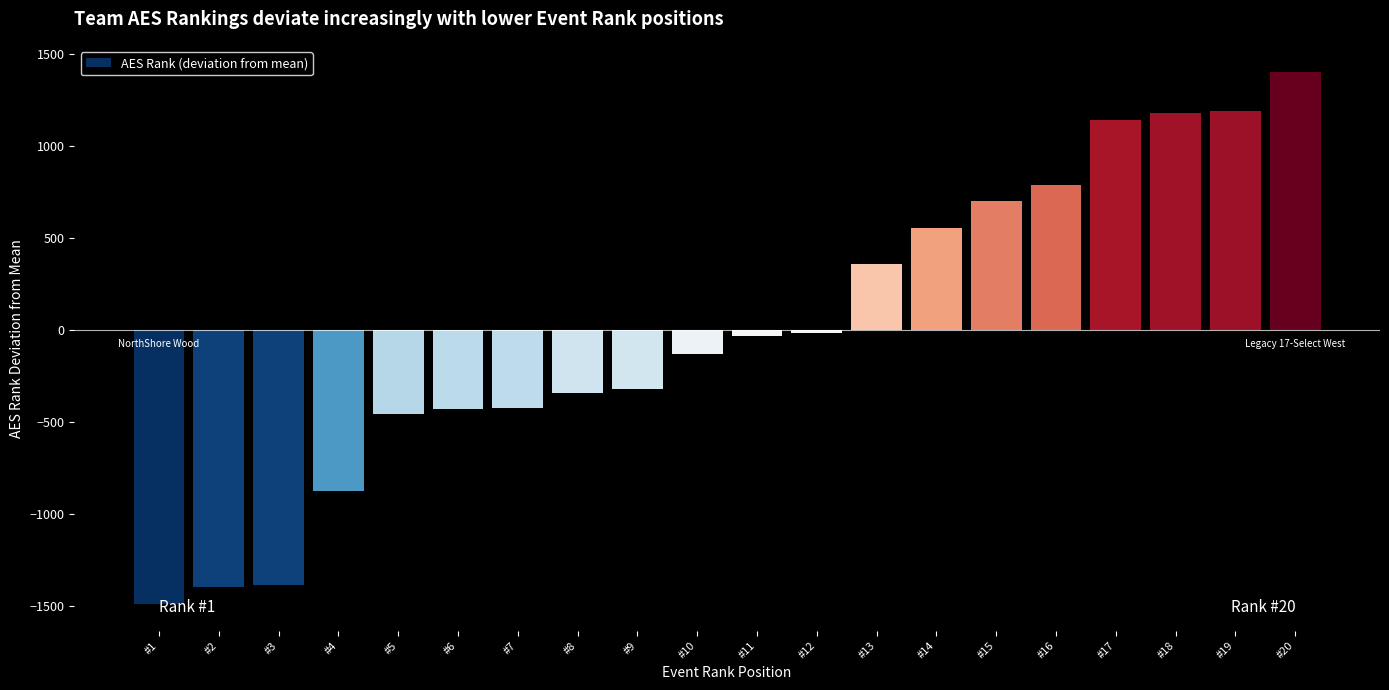

What is the difference between the maximum and minimum values?

2893.0